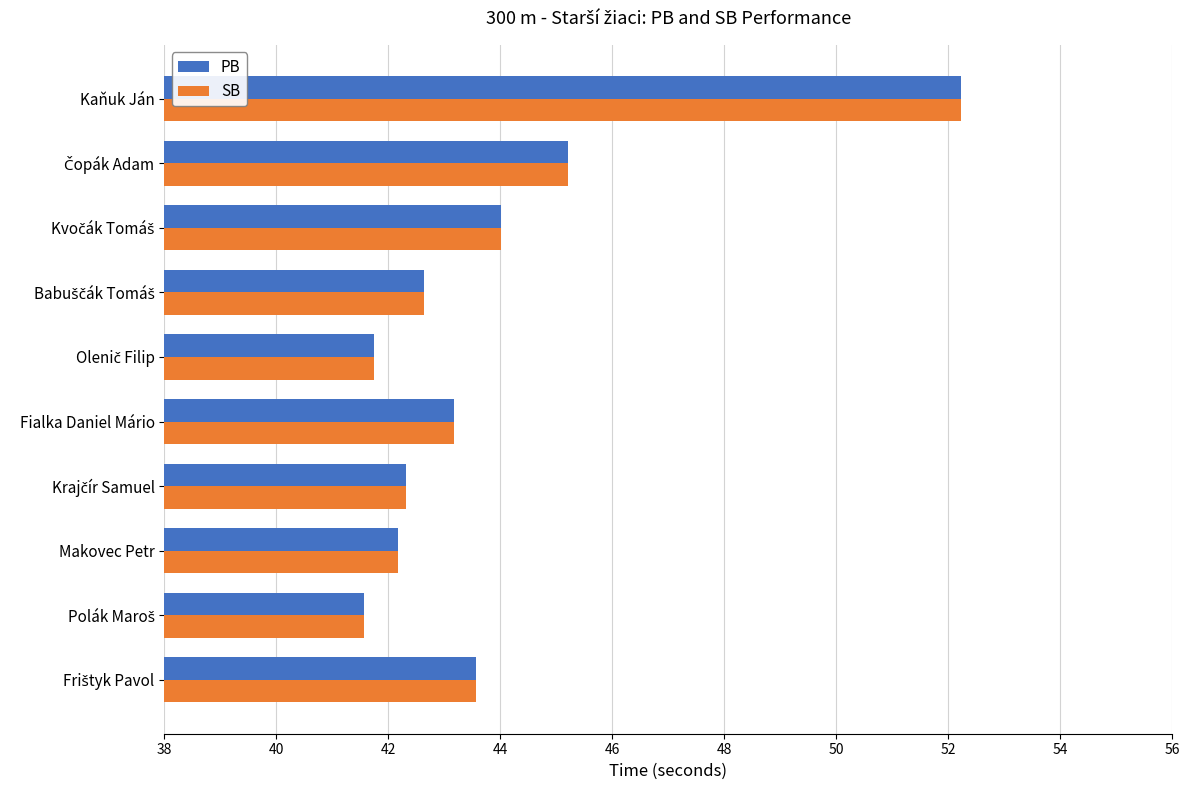

At how many categories does at least one series exceed 42?

8